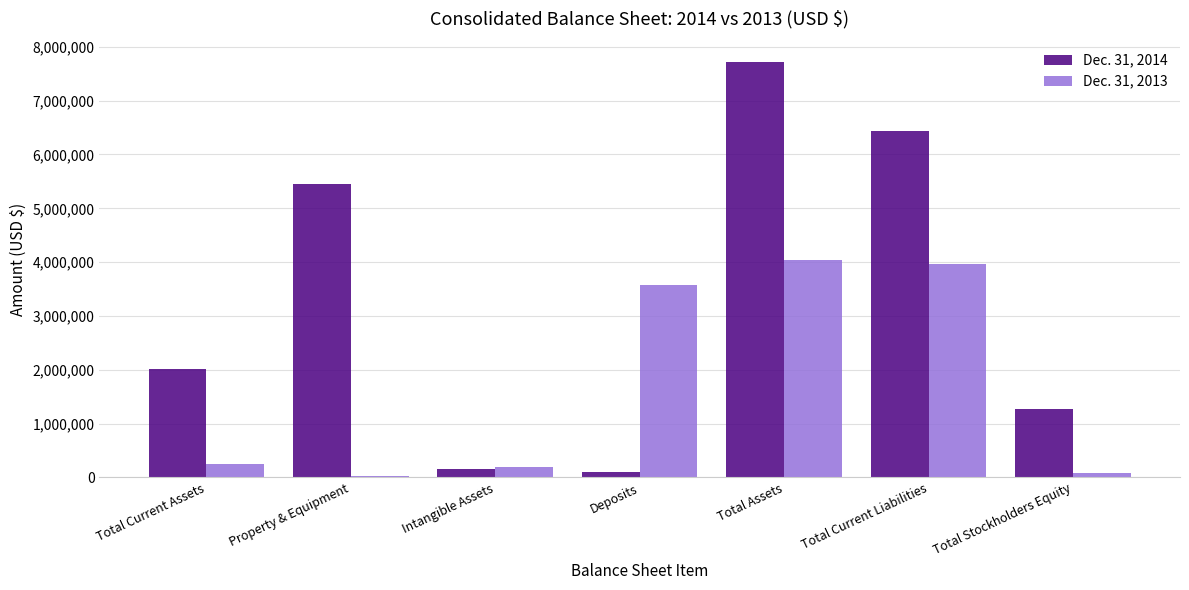

Which category has the highest value across all series?

Total Assets